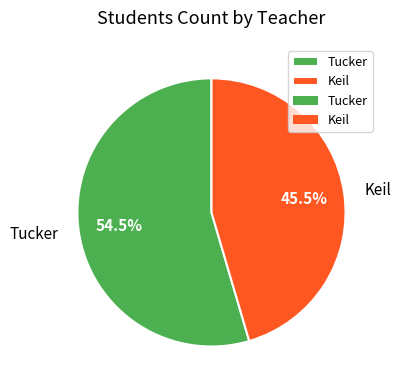

Rank the categories by value from lowest to highest.

Keil, Tucker